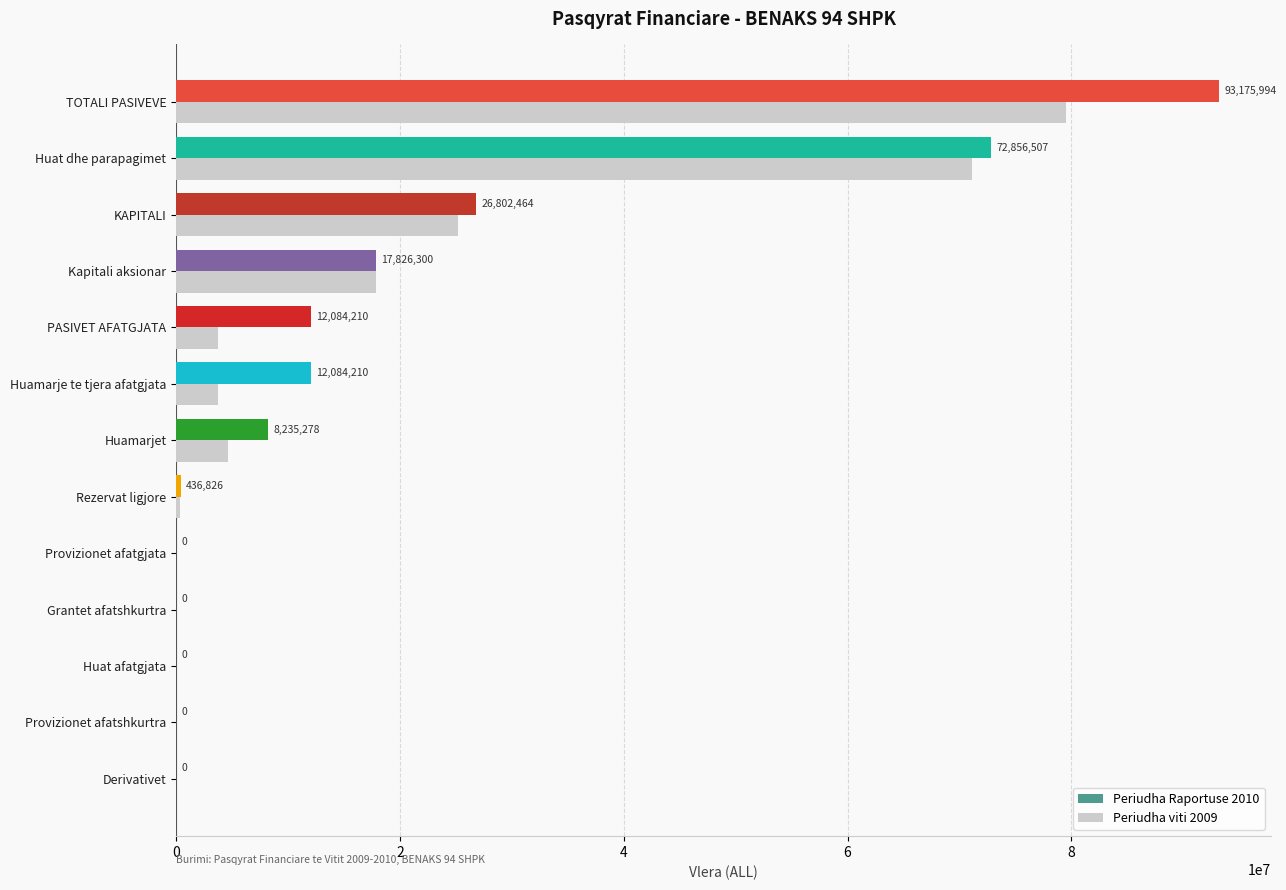

Which series has the widest spread of values?

Periudha Raportuse 2010